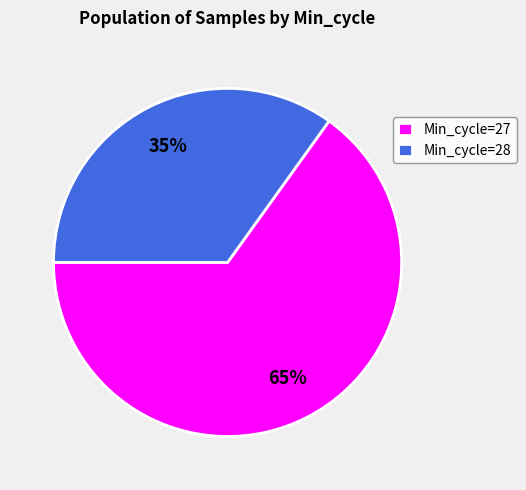

True or false: Min_cycle=27 accounts for 73% of the total.

False